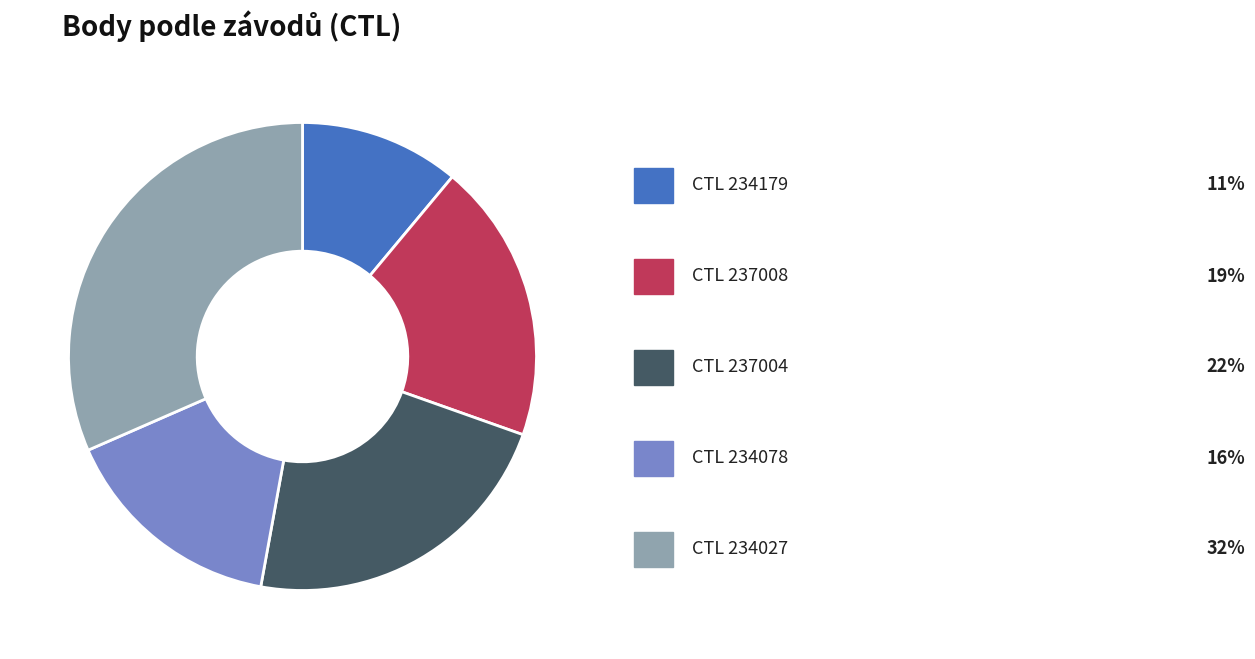

Is there any slice that represents more than half of the pie?

No